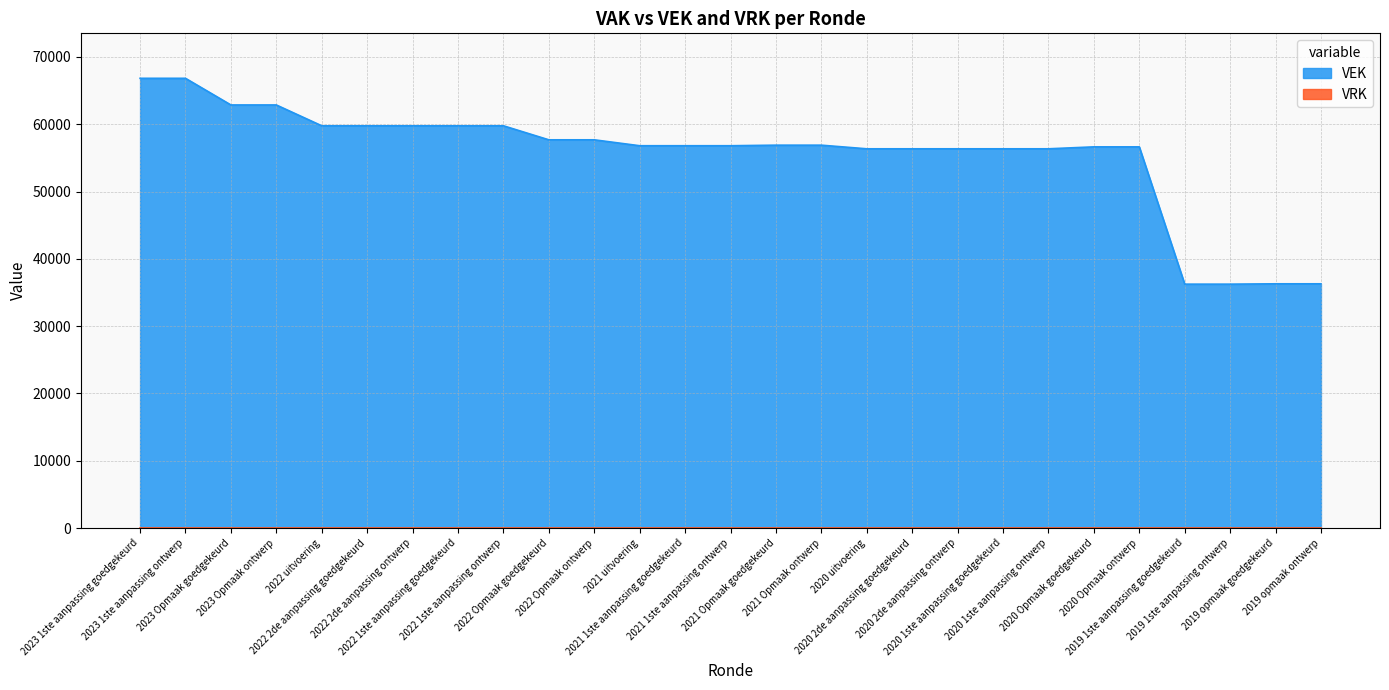

What is the sum of all values?

1497846